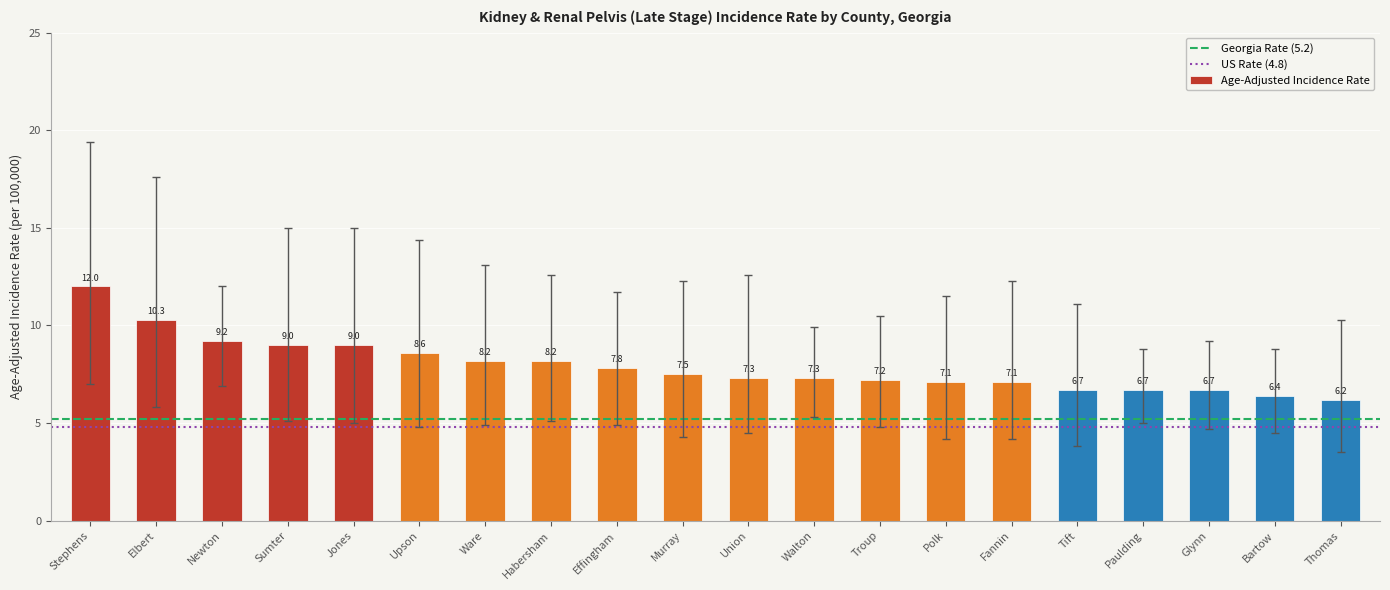

At which label does the data first exceed 7?

Stephens